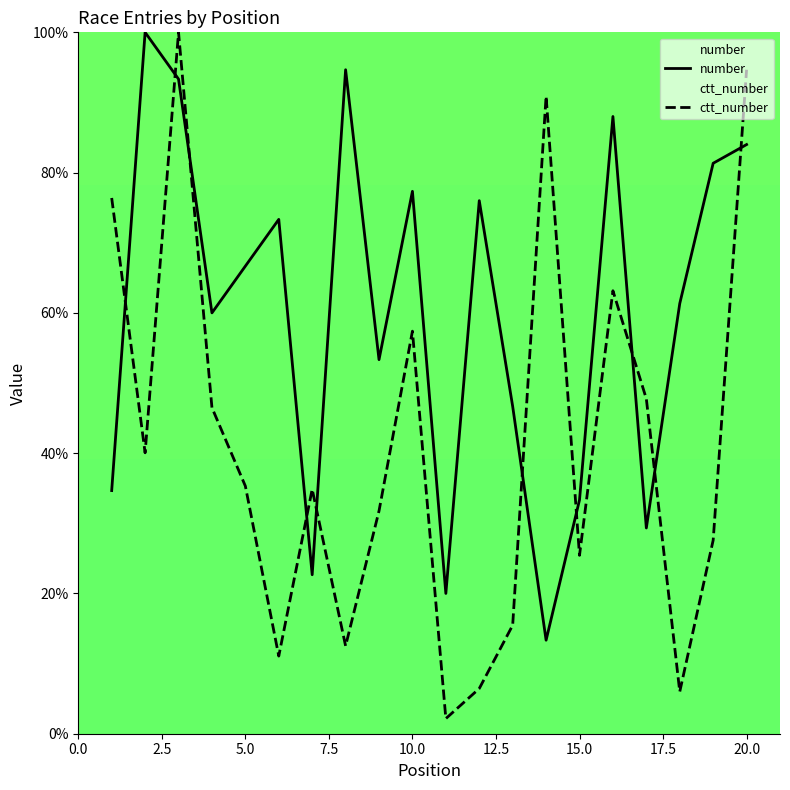

True or false: ctt_number has a value of 101.6 at 10.0.

False